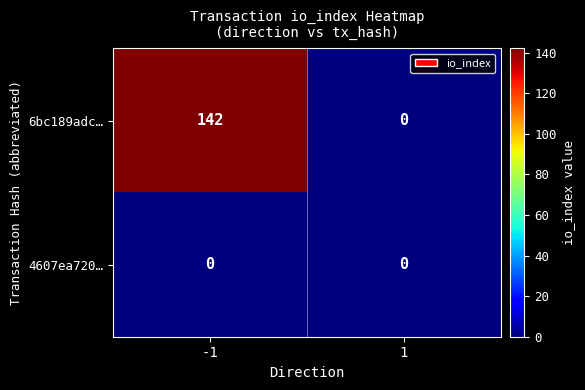

True or false: 6bc189adc… has a value of 142 at -1.

True